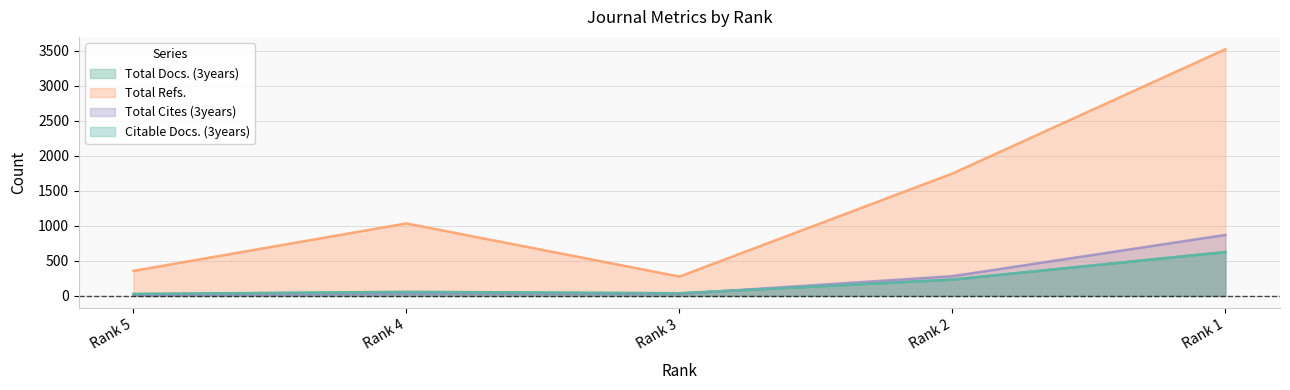

True or false: Citable Docs. (3years) and Total Refs. intersect in this chart.

False